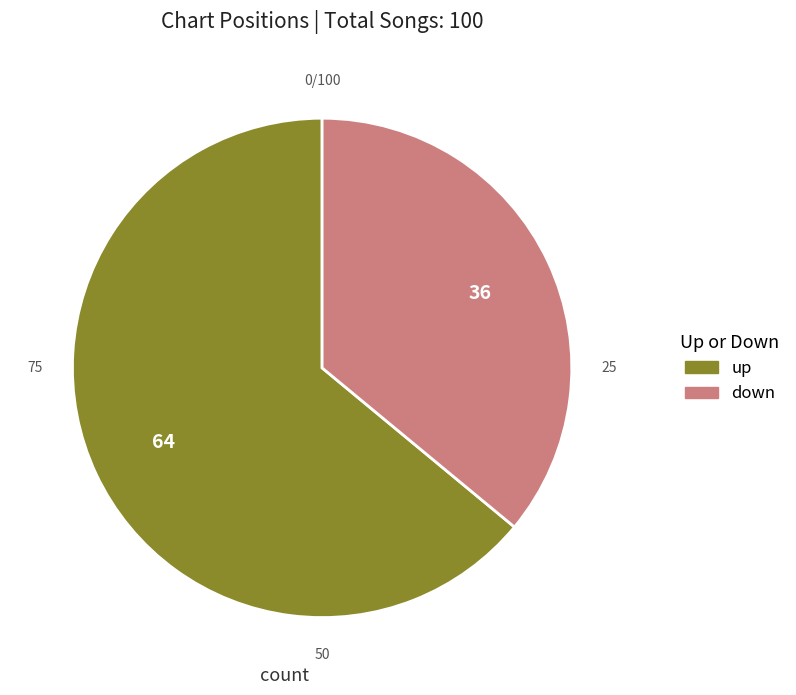

Approximately how many times larger is the value at down compared to up?

0.6